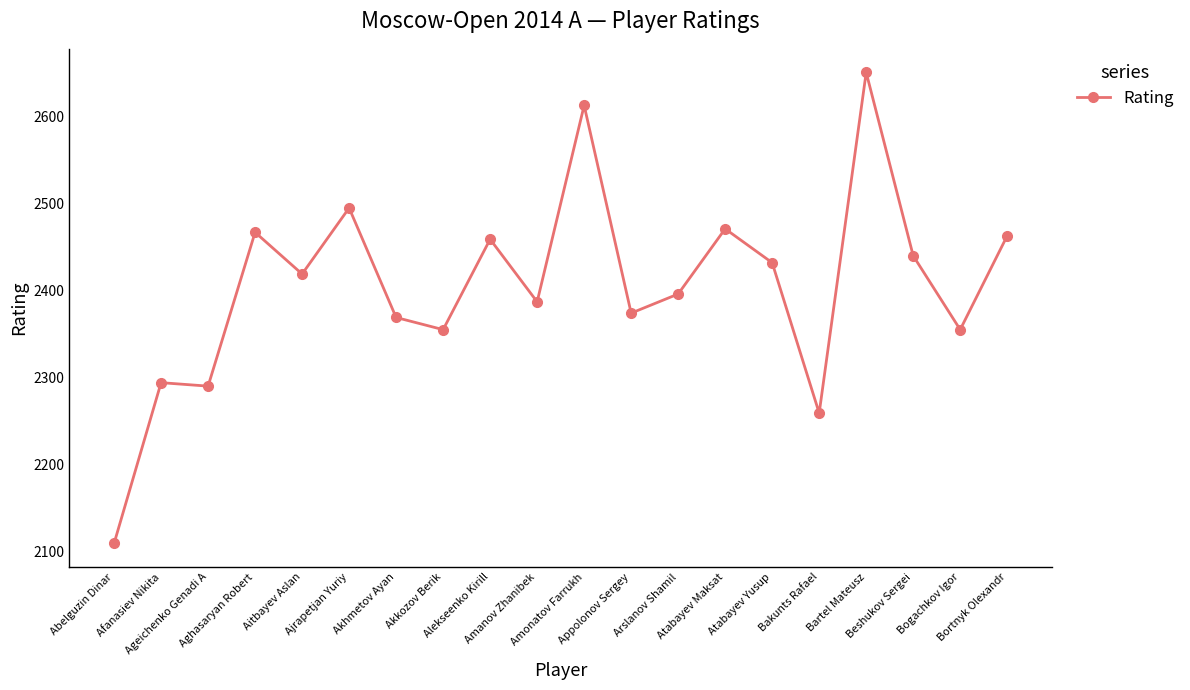

Does the chart display data point markers on the line(s)?

Yes